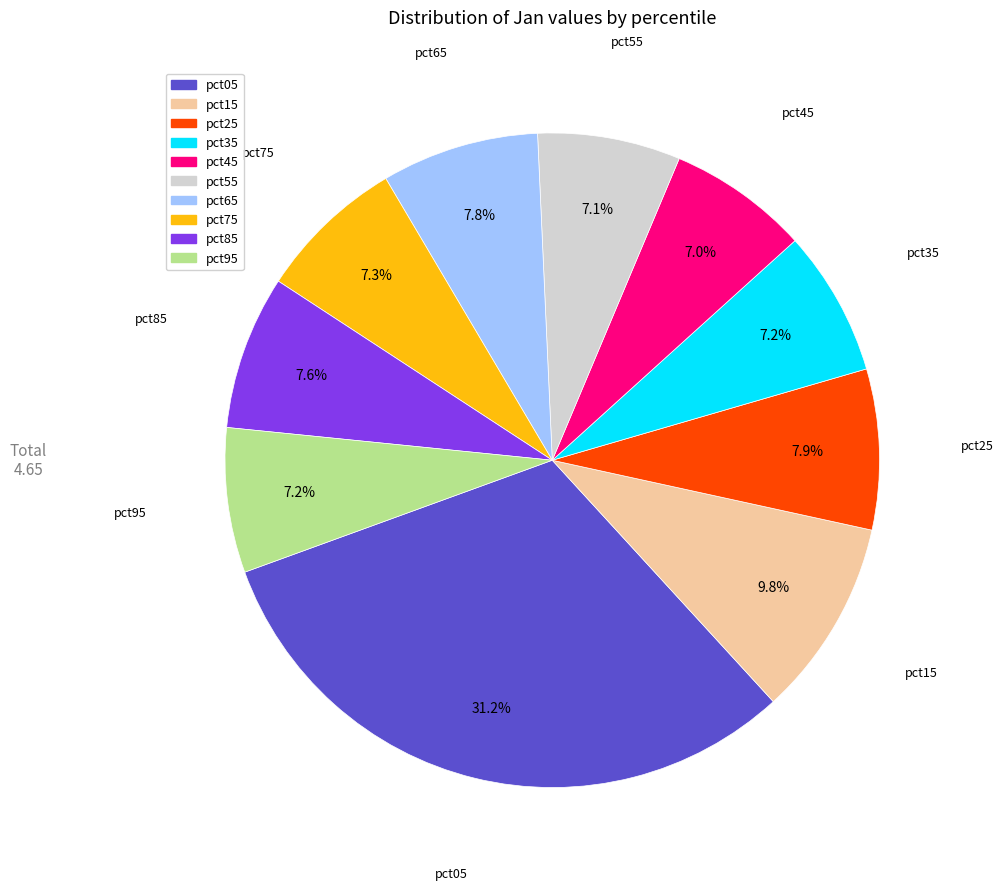

Is there any slice that represents more than half of the pie?

No